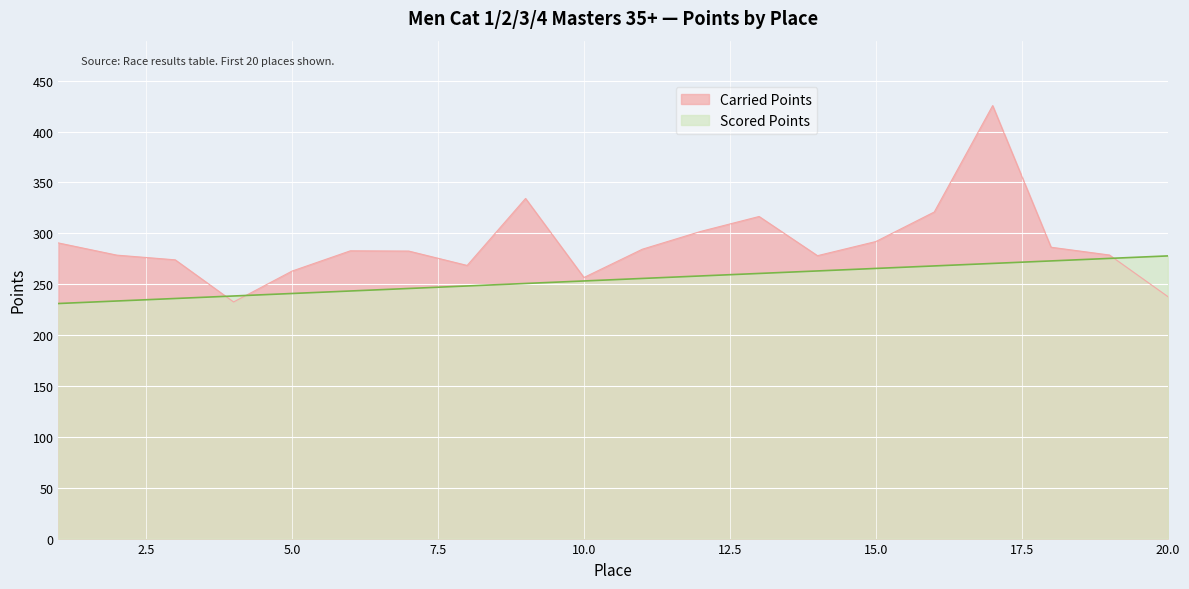

Which series has the largest total across all categories?

Carried Points